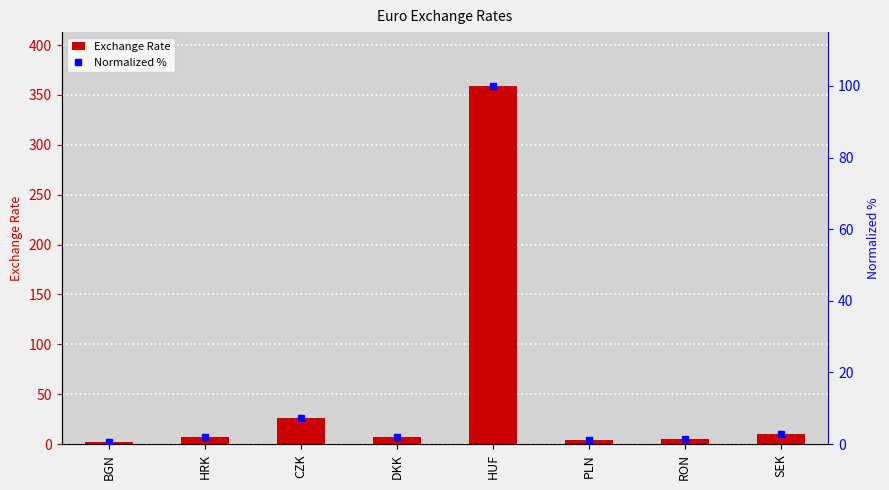

What is the difference between the Normalized % values at SEK and DKK?

0.7